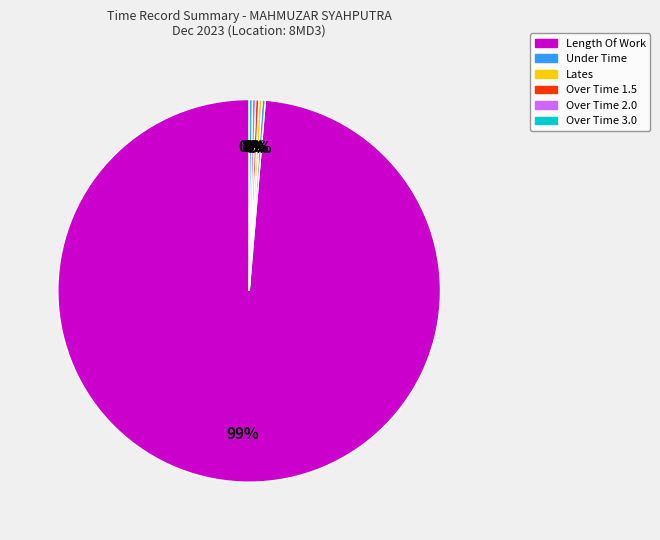

To the nearest percent, what is the average slice percentage?

17%